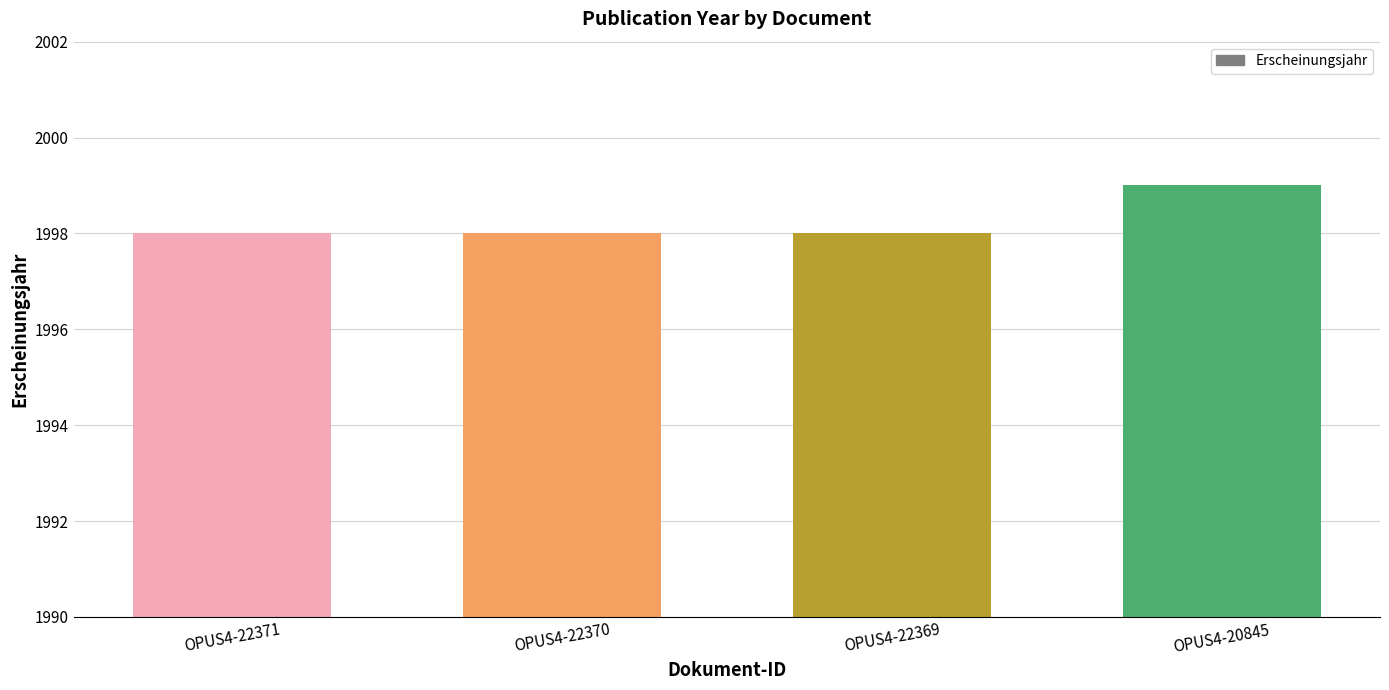

What is the value of the 1st bar from the left?

1998